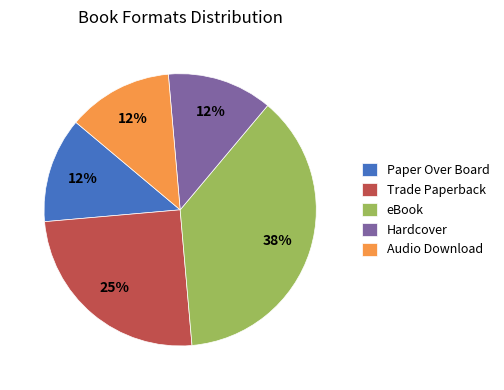

How many segments does this pie chart have?

5